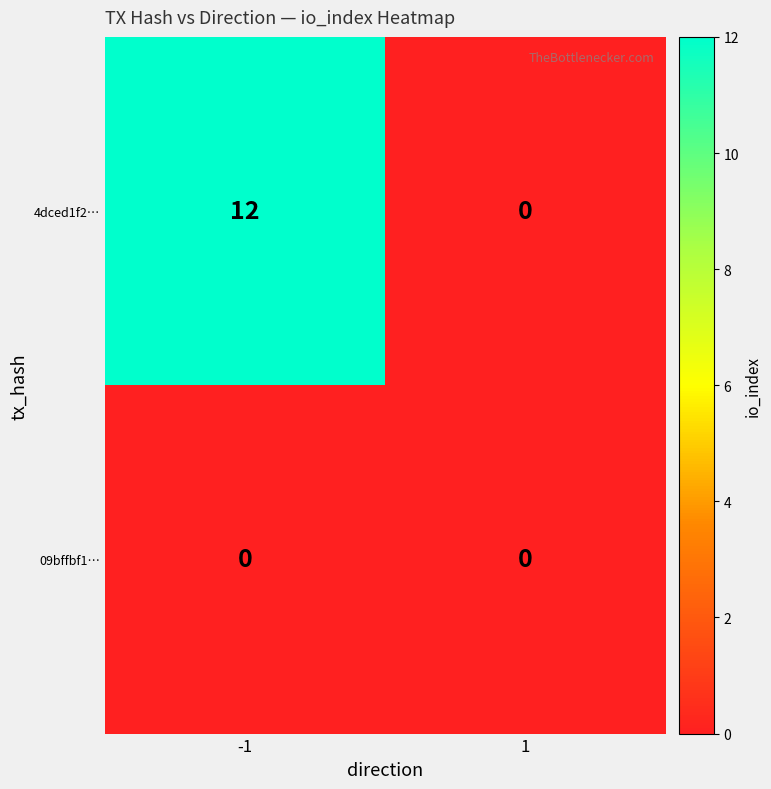

Count the number of categories in the chart.

2